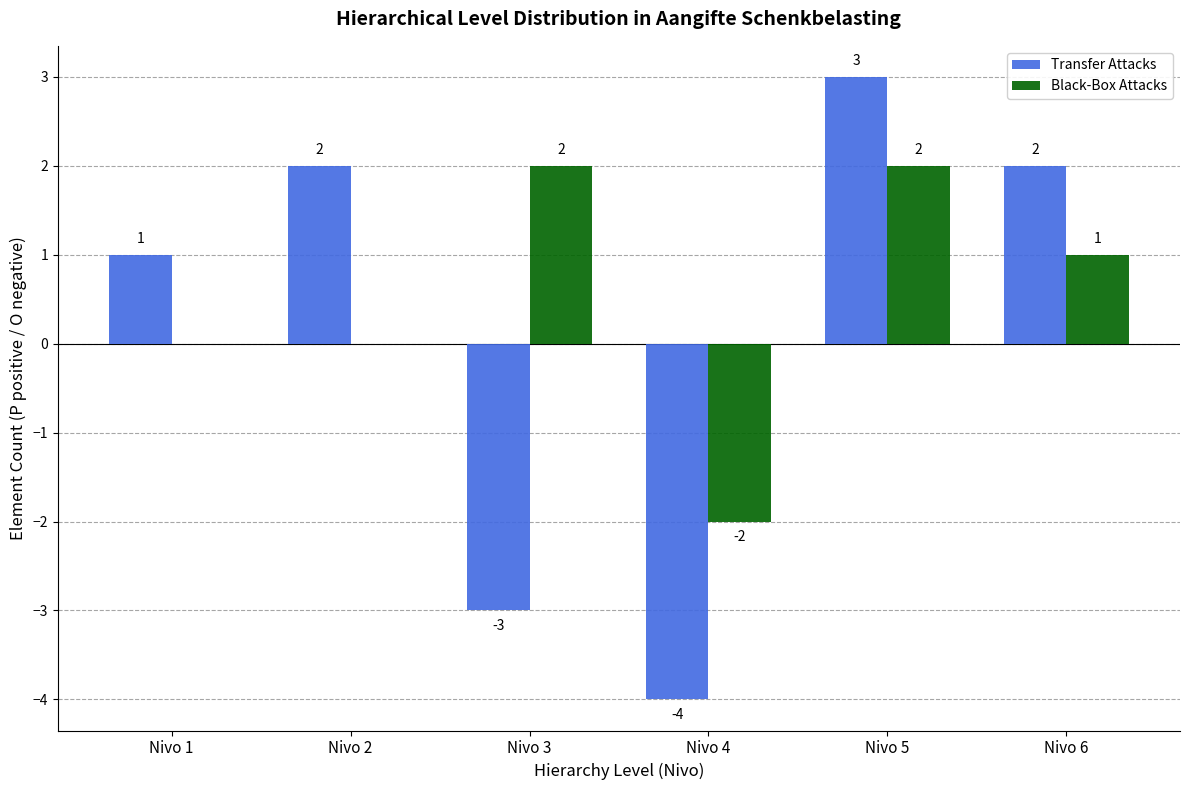

Which series has the widest spread of values?

Transfer Attacks